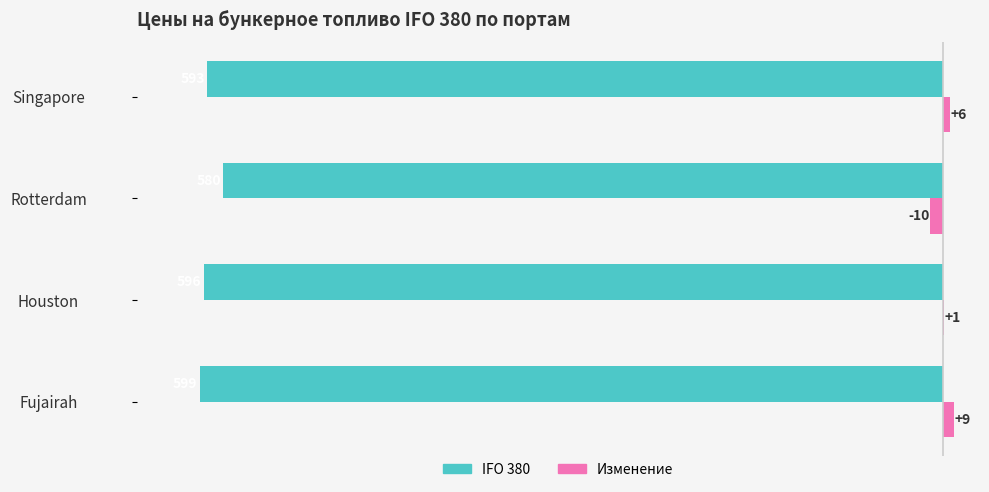

The value of IFO 380 at Houston is -818. True or false?

False